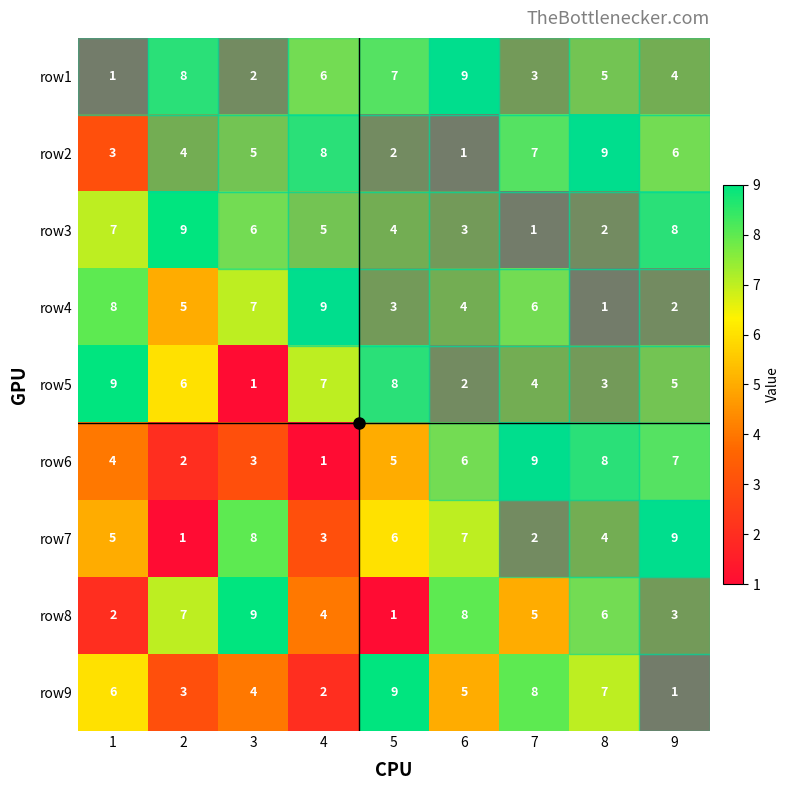

Count the number of data series in this chart.

9